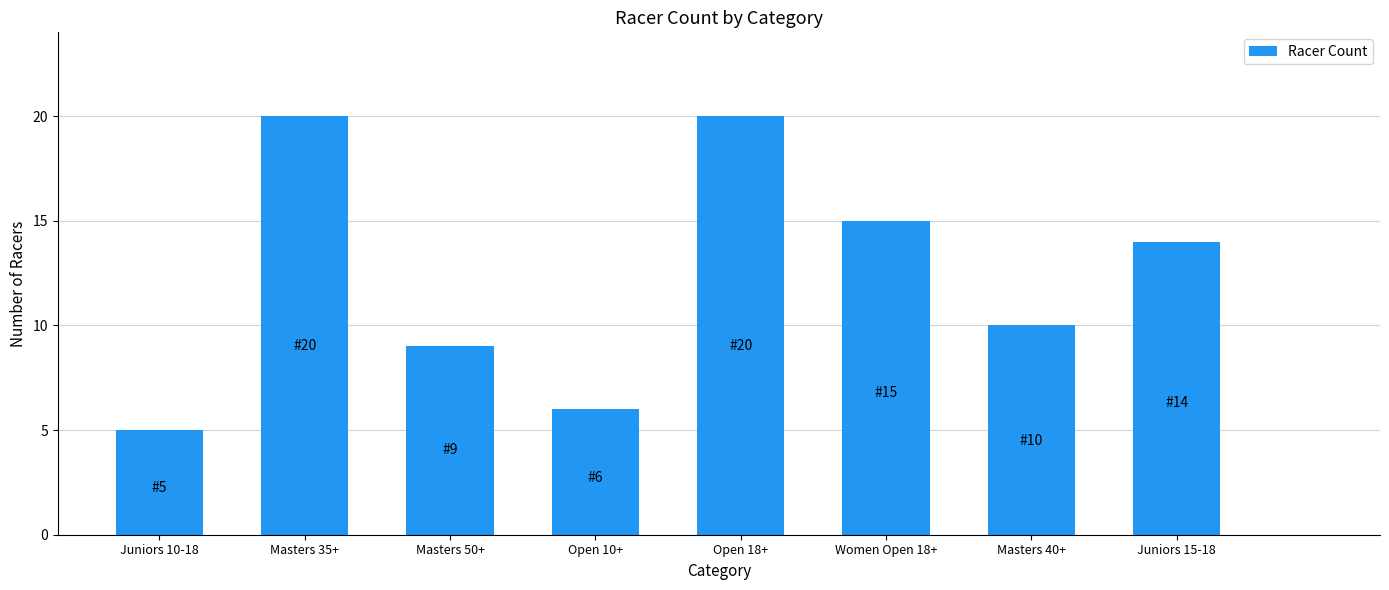

What is the smallest value displayed?

5